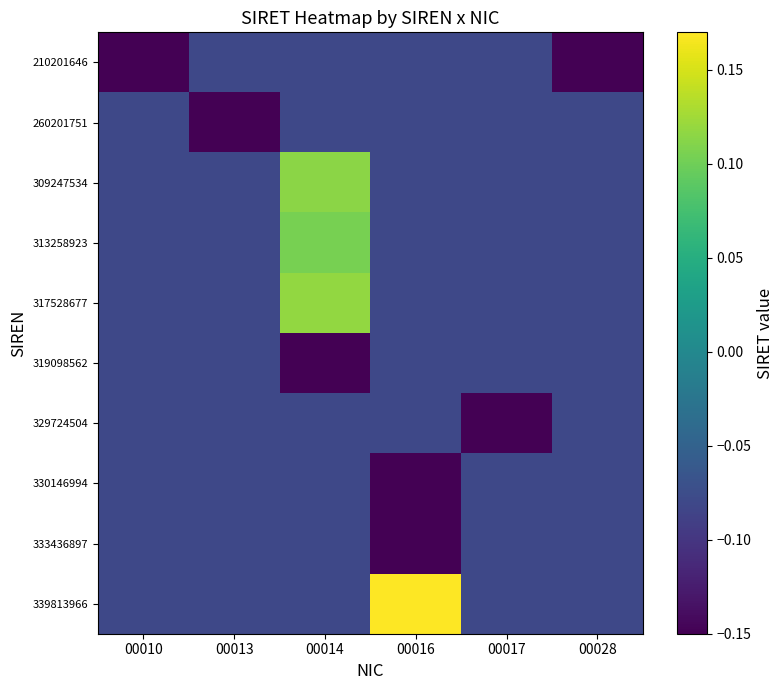

Reading left to right, list all the values displayed in this chart.

210201646: 00010=-0.1	00013=-0.1	00014=-0.1	00016=-0.1	00017=-0.1	00028=-0.1
260201751: 00010=-0.1	00013=-0.1	00014=-0.1	00016=-0.1	00017=-0.1	00028=-0.1
309247534: 00010=-0.1	00013=-0.1	00014=0.1	00016=-0.1	00017=-0.1	00028=-0.1
313258923: 00010=-0.1	00013=-0.1	00014=0.1	00016=-0.1	00017=-0.1	00028=-0.1
317528677: 00010=-0.1	00013=-0.1	00014=0.1	00016=-0.1	00017=-0.1	00028=-0.1
319098562: 00010=-0.1	00013=-0.1	00014=-0.1	00016=-0.1	00017=-0.1	00028=-0.1
329724504: 00010=-0.1	00013=-0.1	00014=-0.1	00016=-0.1	00017=-0.1	00028=-0.1
330146994: 00010=-0.1	00013=-0.1	00014=-0.1	00016=-0.1	00017=-0.1	00028=-0.1
333436897: 00010=-0.1	00013=-0.1	00014=-0.1	00016=-0.1	00017=-0.1	00028=-0.1
339813966: 00010=-0.1	00013=-0.1	00014=-0.1	00016=0.2	00017=-0.1	00028=-0.1